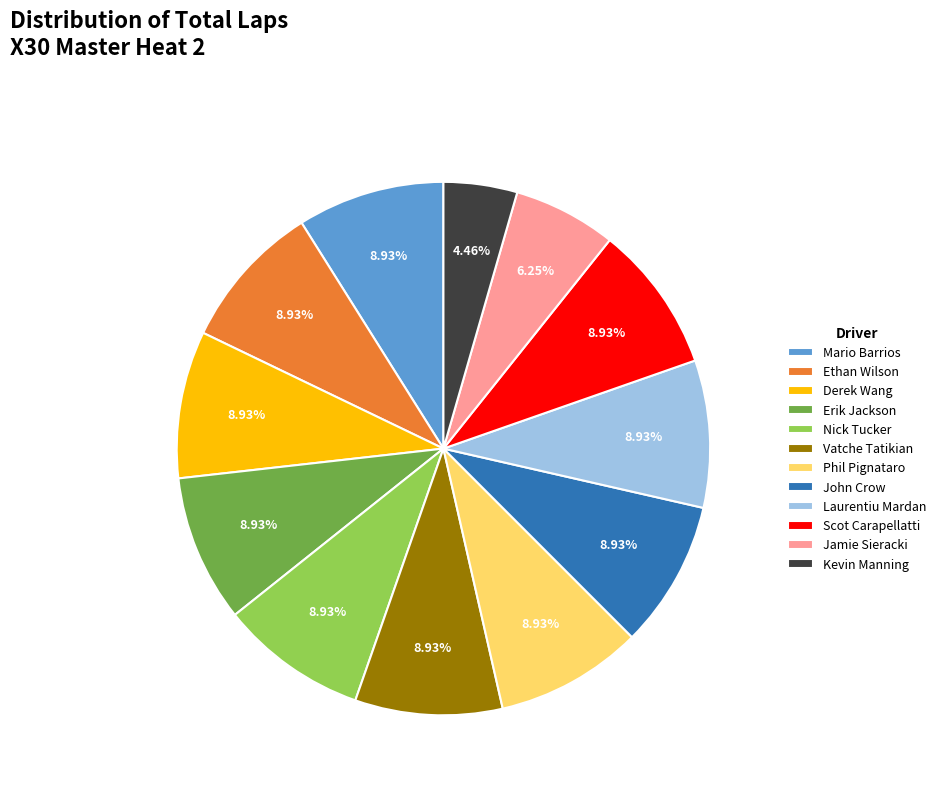

Is there a majority slice in this chart?

No